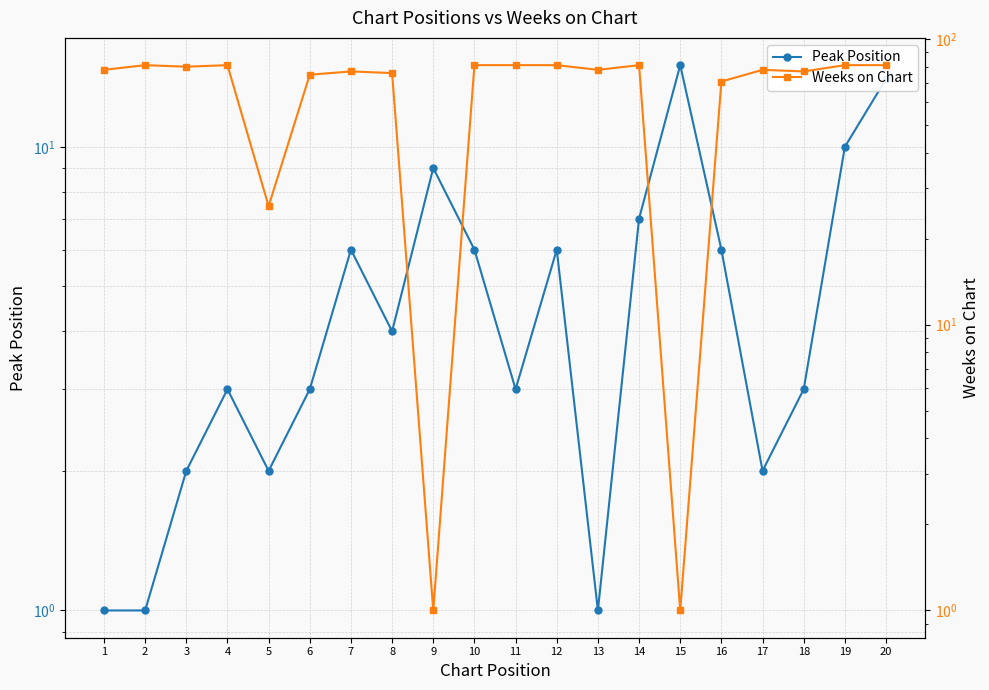

What is the total value across all series at 20?

95